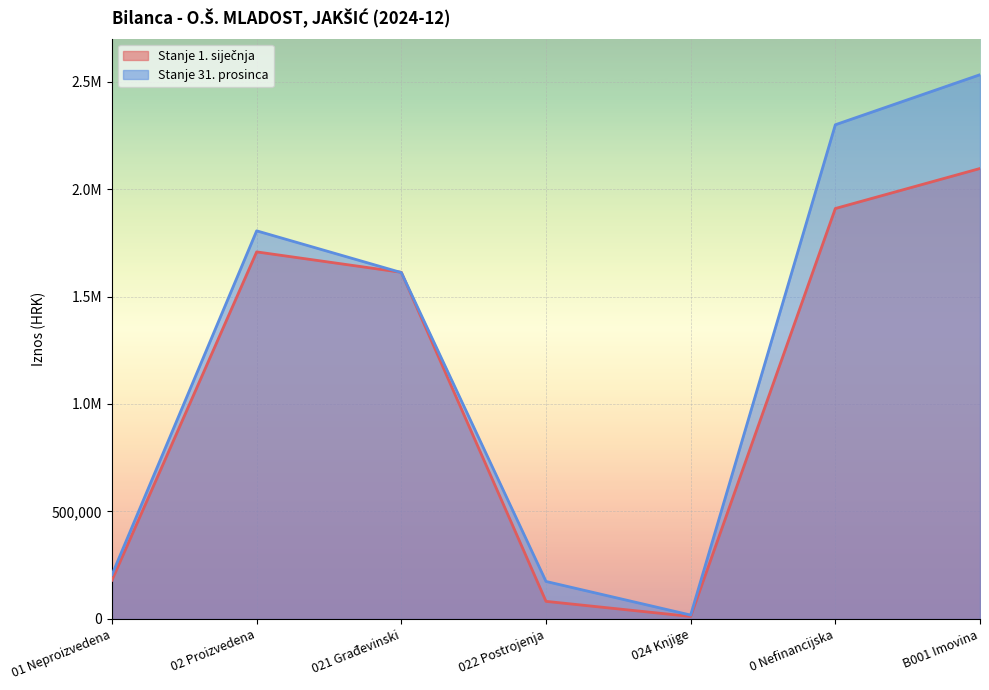

True or false: Stanje 31. prosinca has more than 2 interior local peaks.

False